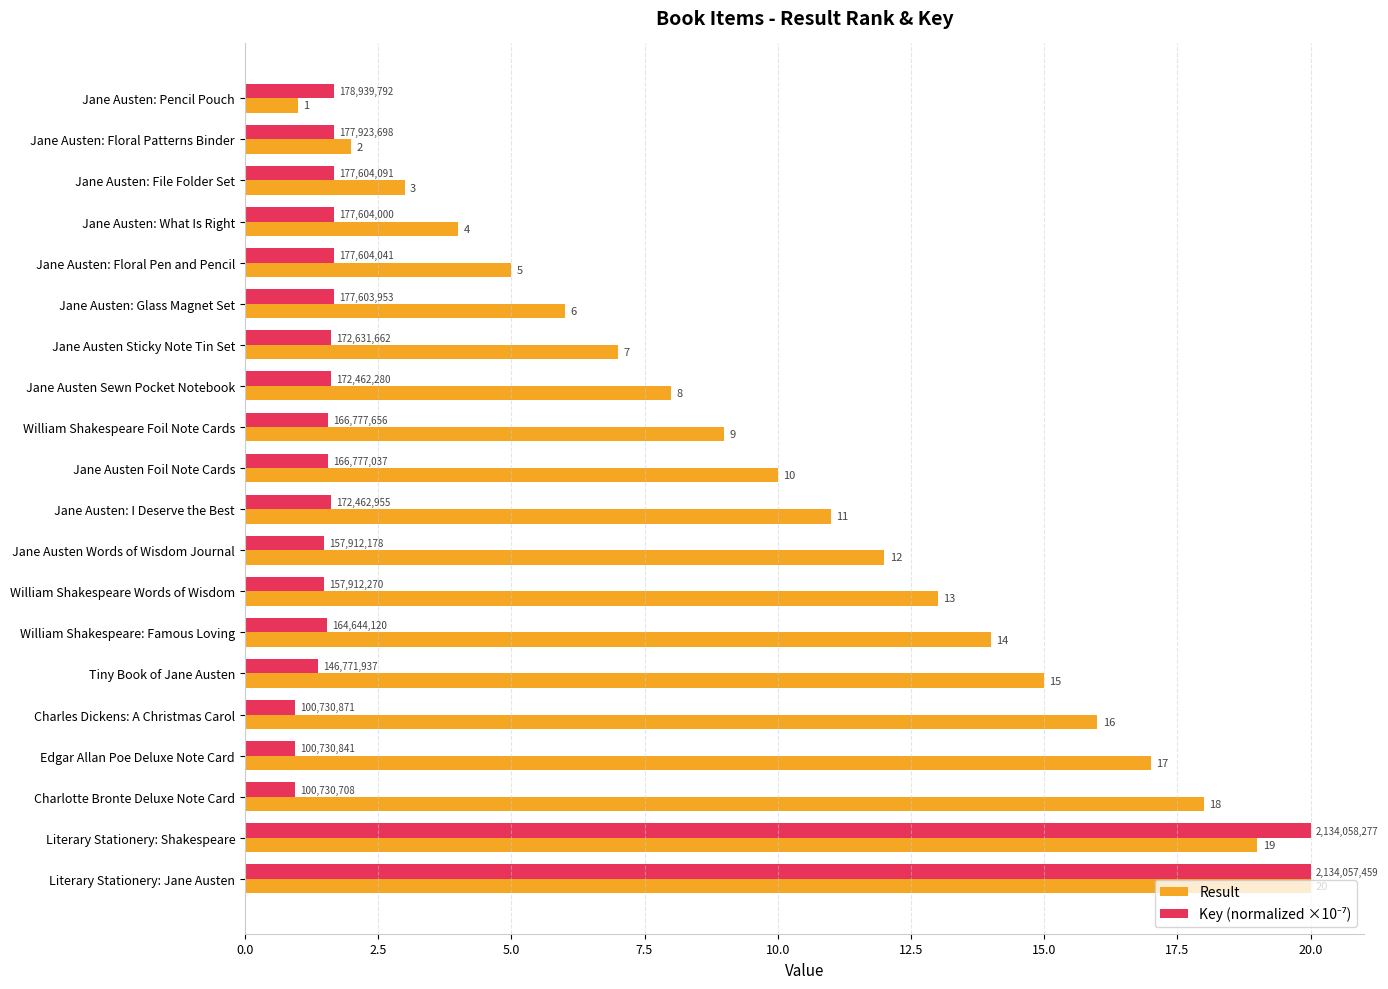

What is the sum of all Result values?

210.0